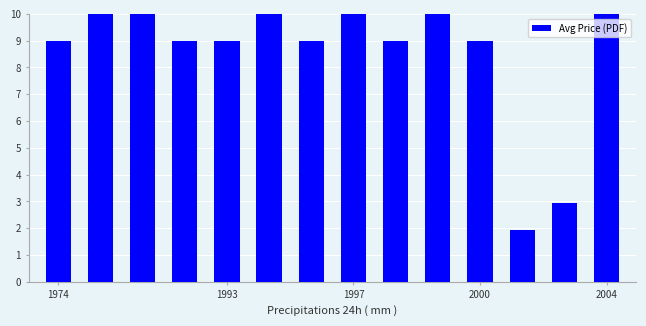

What is the value of the 6th bar from the left?

10.0